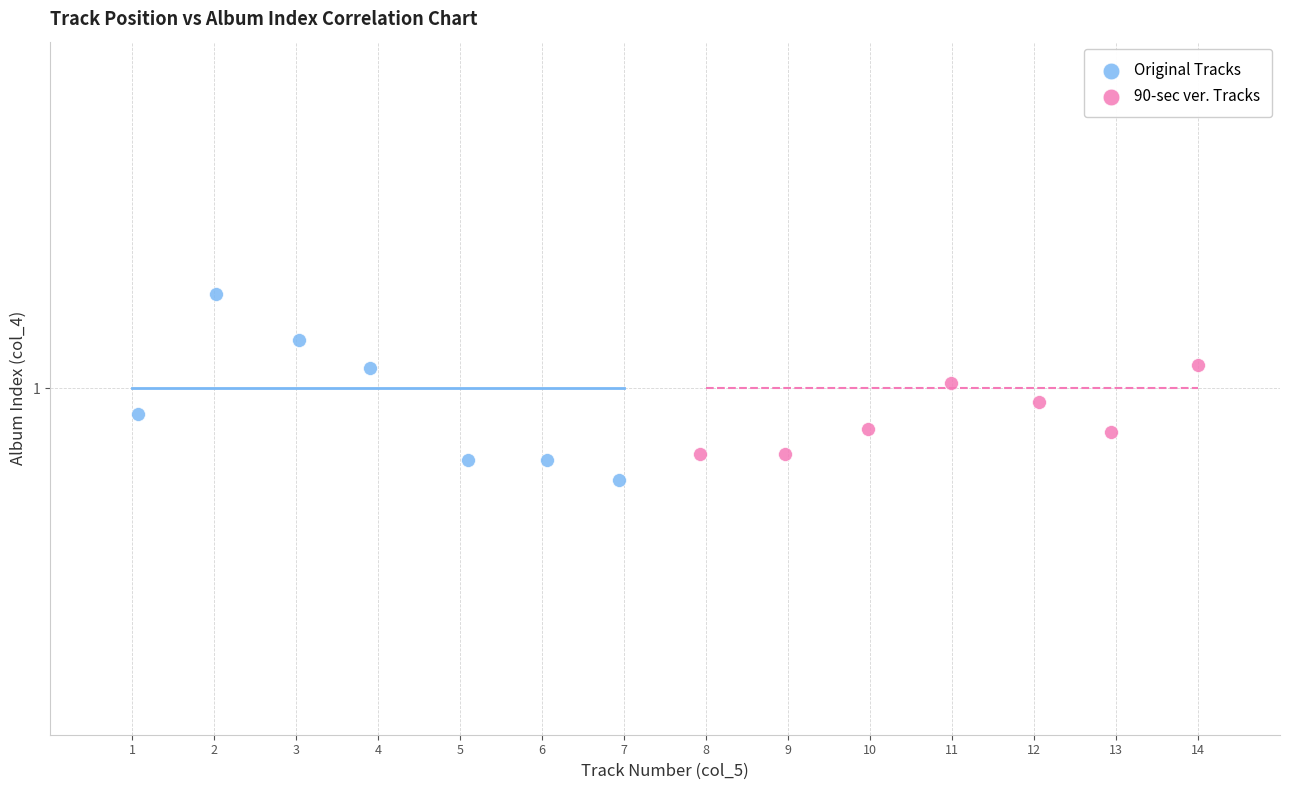

Which series has the largest Y range (max minus min)?

Original Tracks